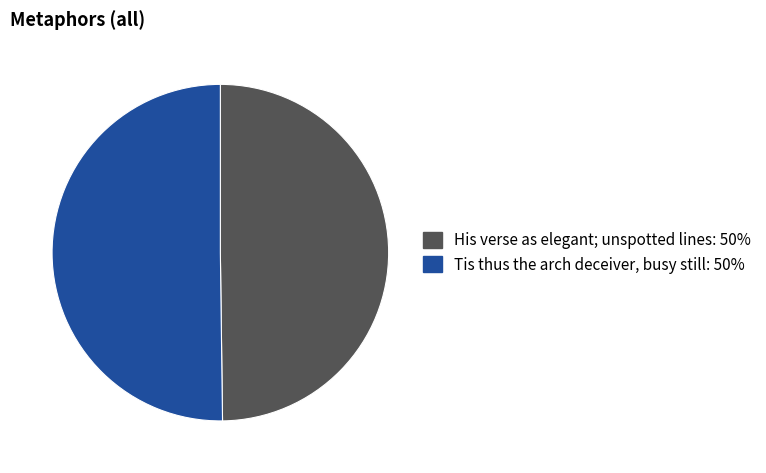

Count the number of slices in the pie.

2